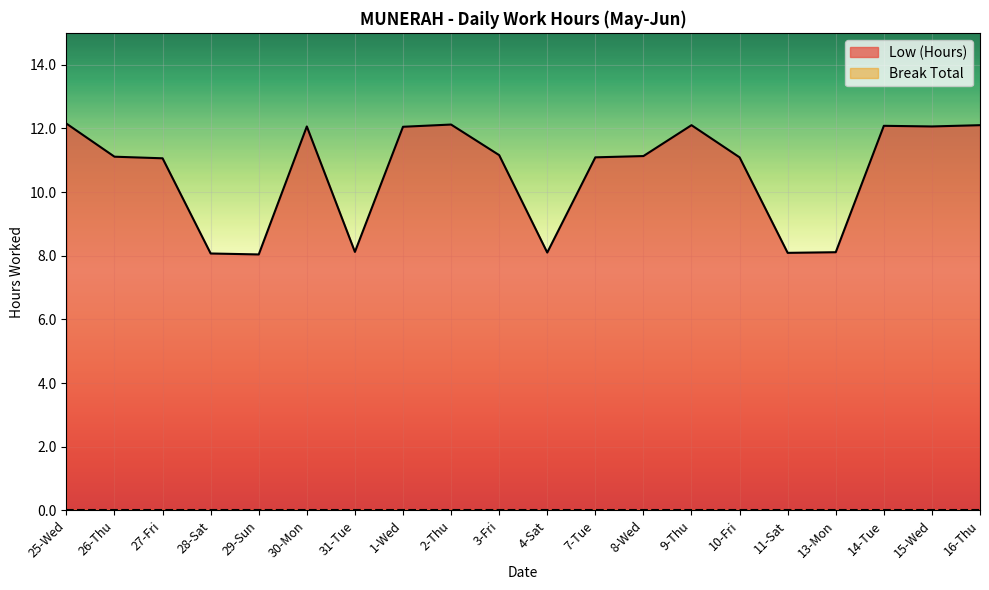

True or false: Break Total and Low (Hours) cross at least once.

False